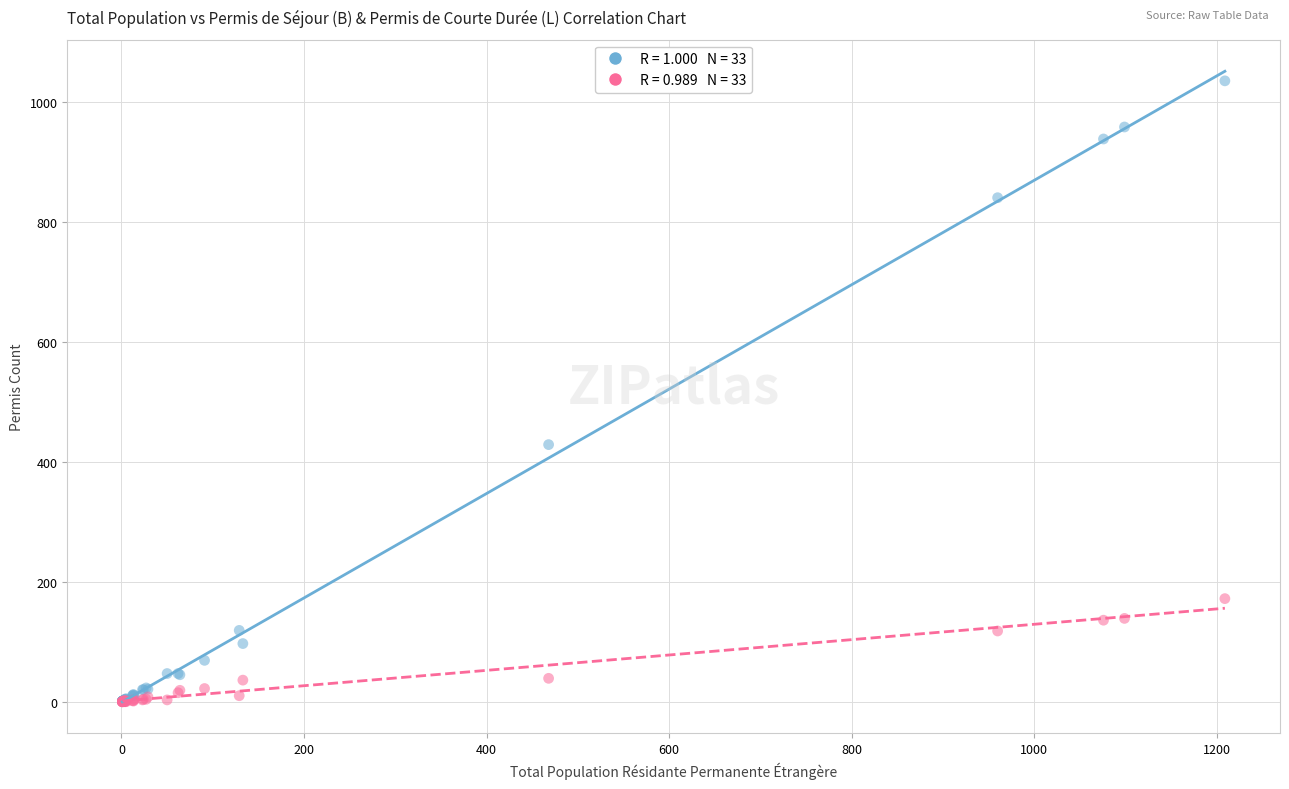

Across all series, what Y value is closest to 518?

429